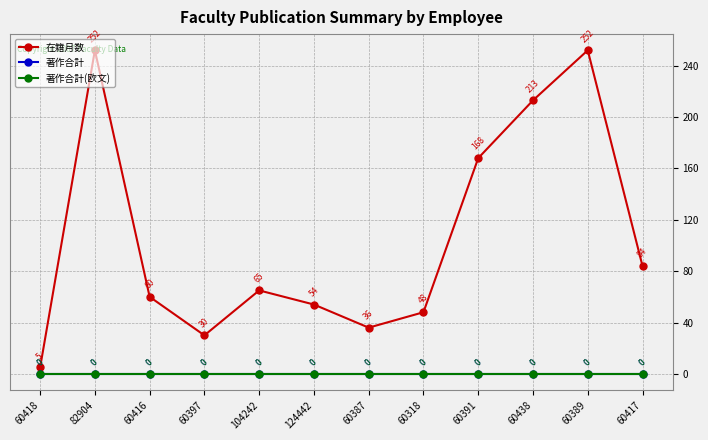

Does the chart have visible grid lines?

Yes